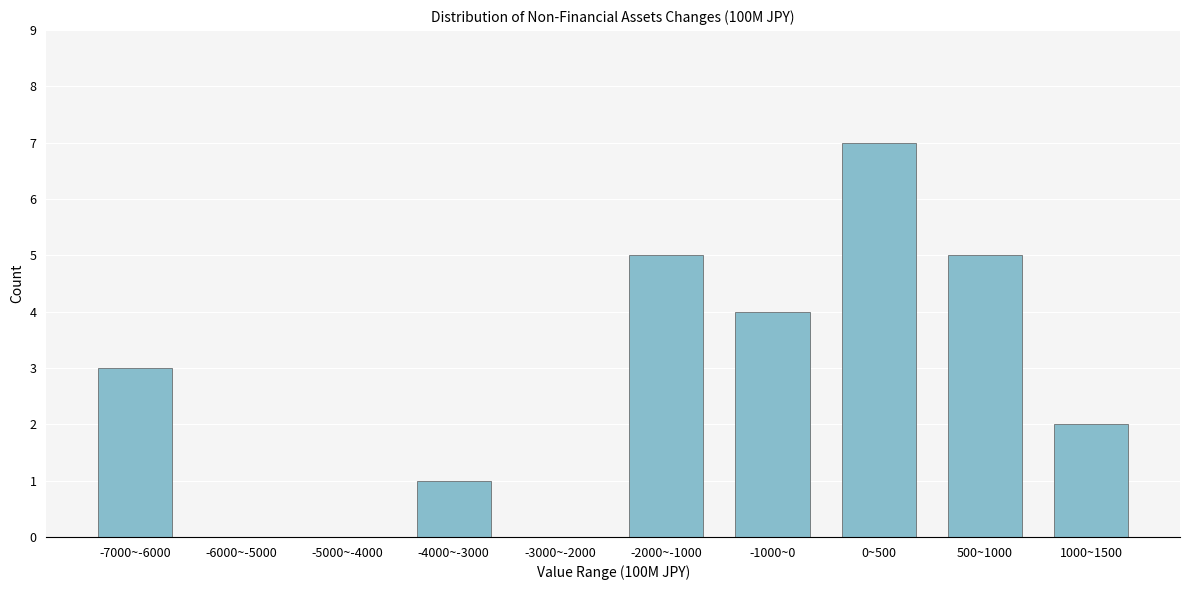

Reading right to left, list all the values displayed in this chart.

1000~1500=2	500~1000=5	0~500=7	-1000~0=4	-2000~-1000=5	-3000~-2000=0	-4000~-3000=1	-5000~-4000=0	-6000~-5000=0	-7000~-6000=3